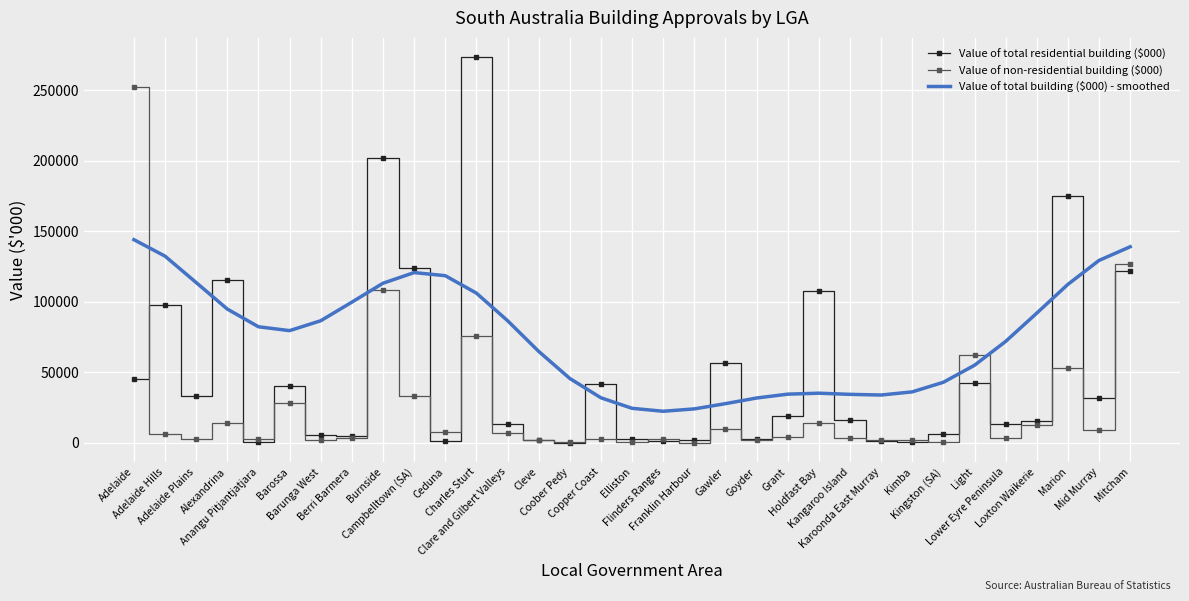

List the series in order of their overall mean, highest first.

Value of total building ($000) - smoothed, Value of total residential building ($000), Value of non-residential building ($000)